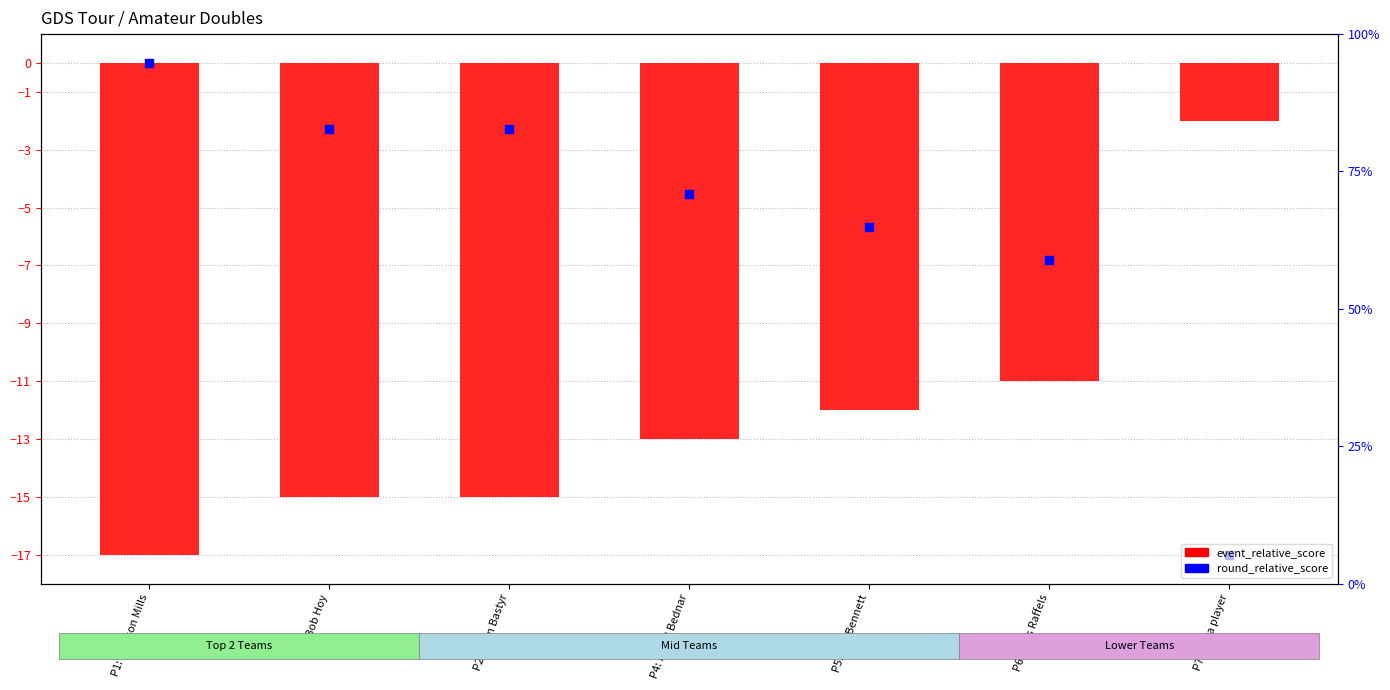

Which series has the largest total across all categories?

round_relative_score